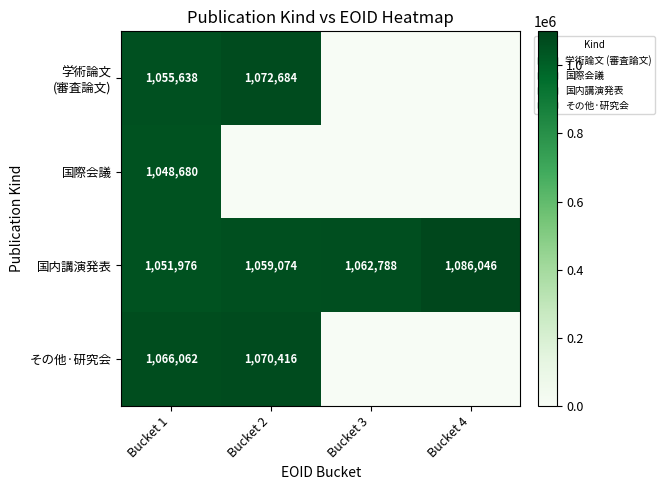

The 国内講演発表 series shows 1574494 at Bucket 3. True or false?

False